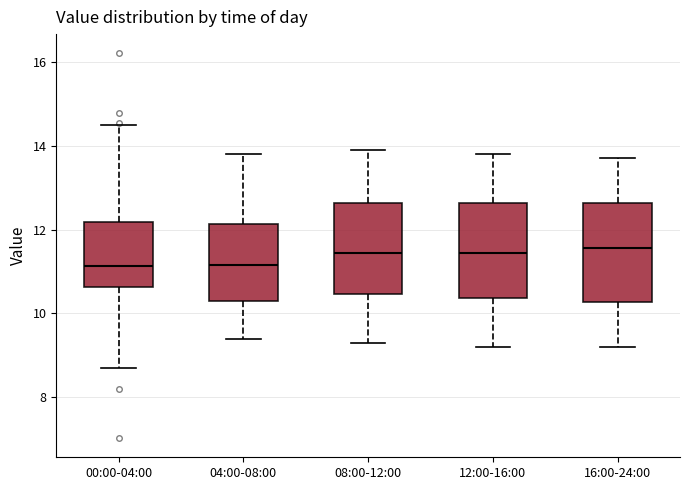

Where does the upper whisker of the box for 08:00-12:00 end on the y-axis? The values are not printed on the chart, so give them approximately, as read against the axis.

14.0